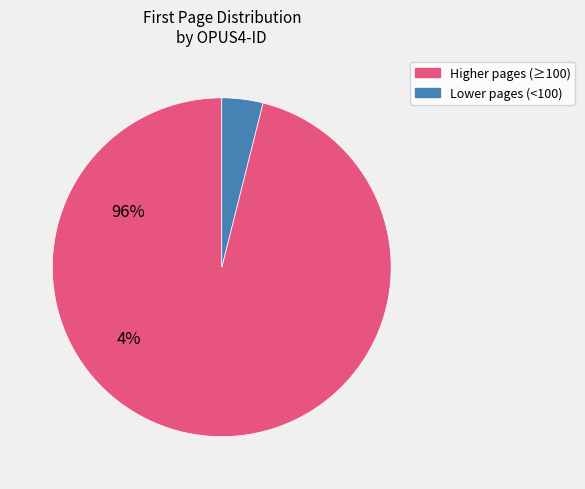

Does any single category account for the majority?

Yes